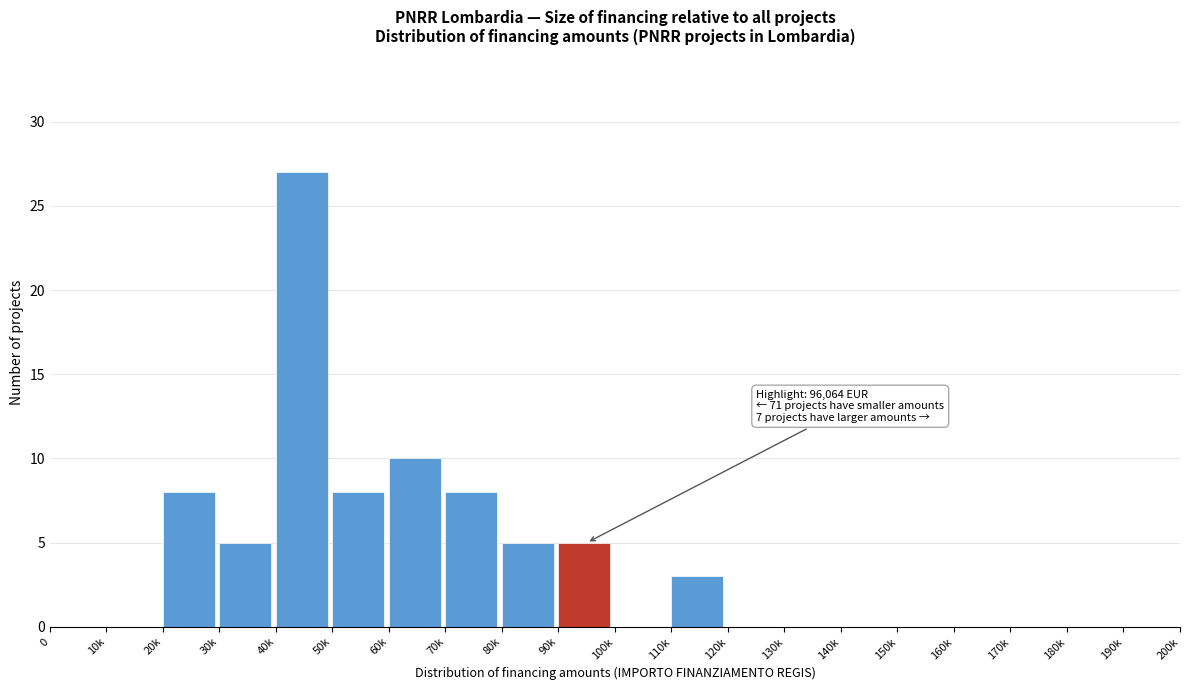

Reading left to right, list all the values displayed in this chart.

0=0	10k=0	20k=8	30k=5	40k=27	50k=8	60k=10	70k=8	80k=5	90k=5	100k=0	110k=3	120k=0	130k=0	140k=0	150k=0	160k=0	170k=0	180k=0	190k=0